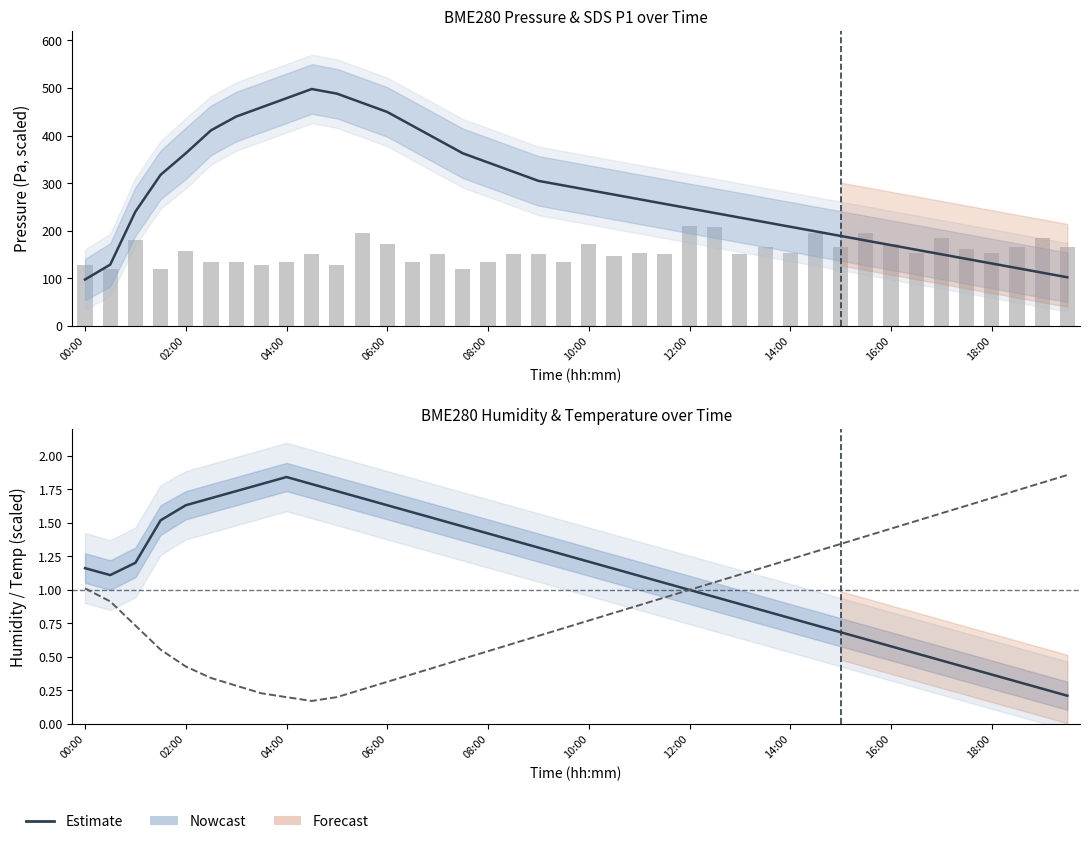

The value of BME280 Pressure (scaled) at 11 is 468.9. True or false?

True